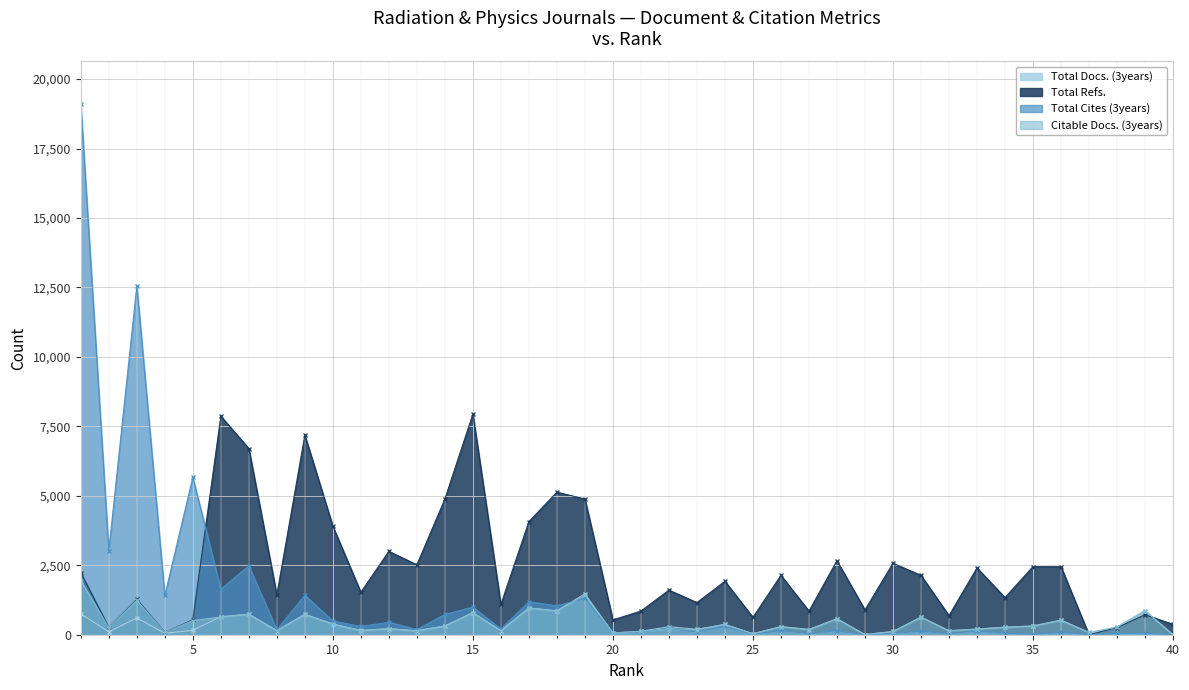

Rank the series by their maximum value, from highest to lowest.

Total Cites (3years), Total Refs., Citable Docs. (3years), Total Docs. (3years)